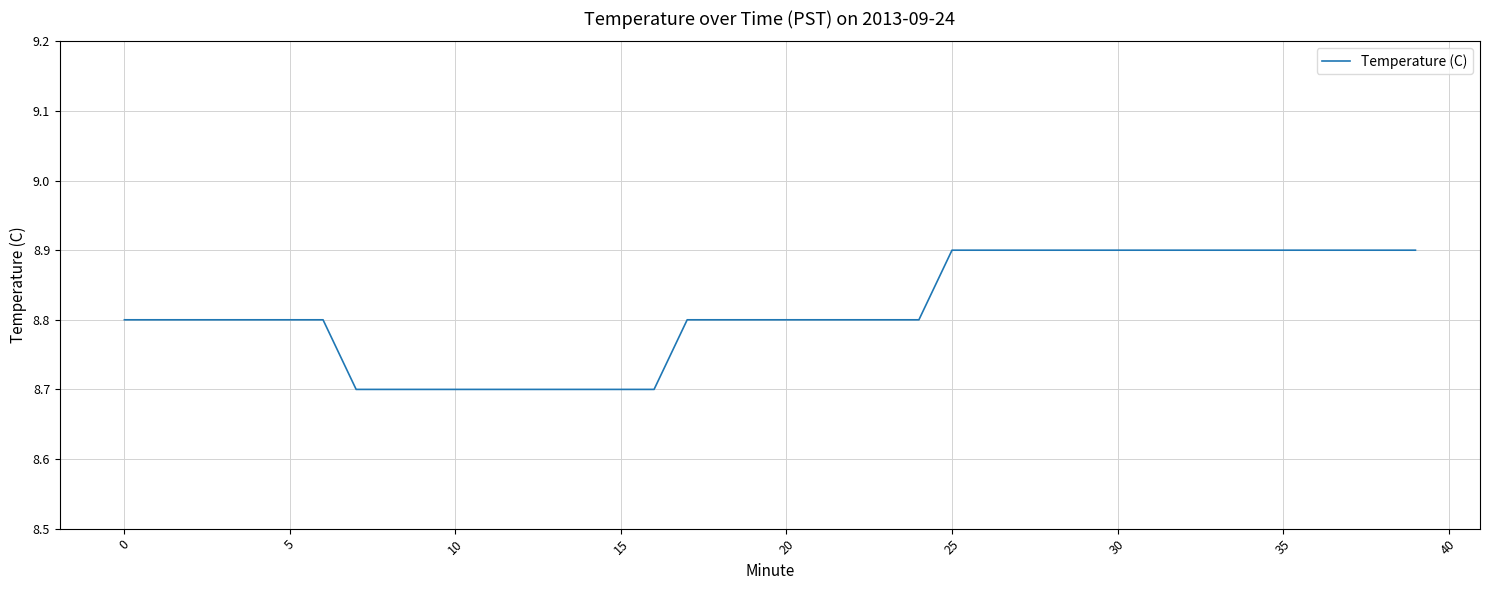

What is the greatest value displayed?

8.9